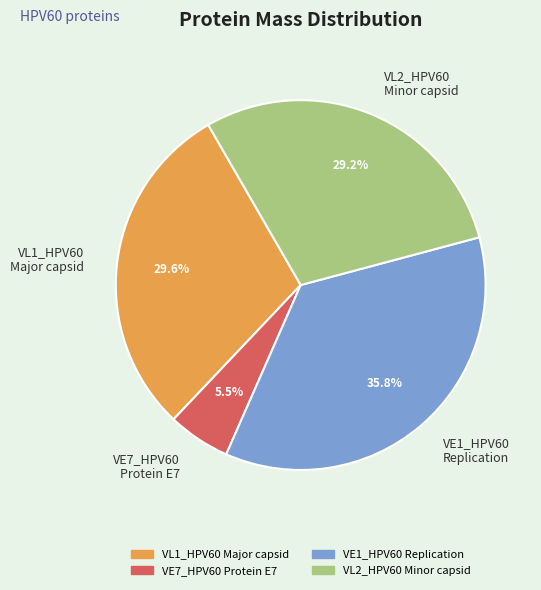

Count the number of slices in the pie.

4